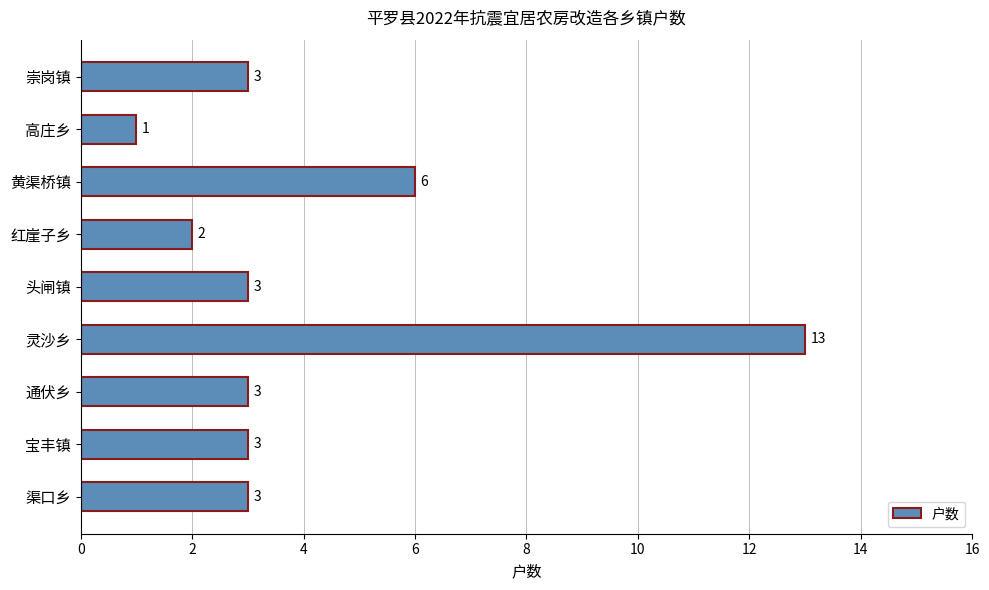

At which category does the chart reach its peak across all series?

灵沙乡